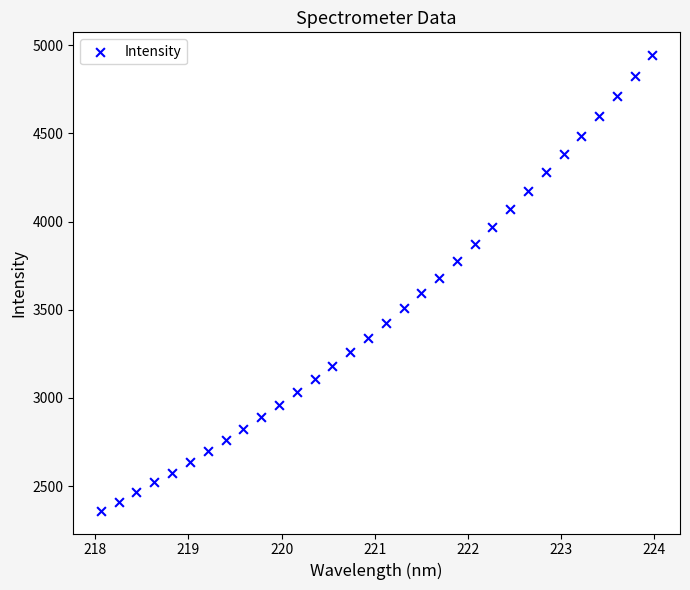

What is the range of Y values (max minus min)?

2583.7